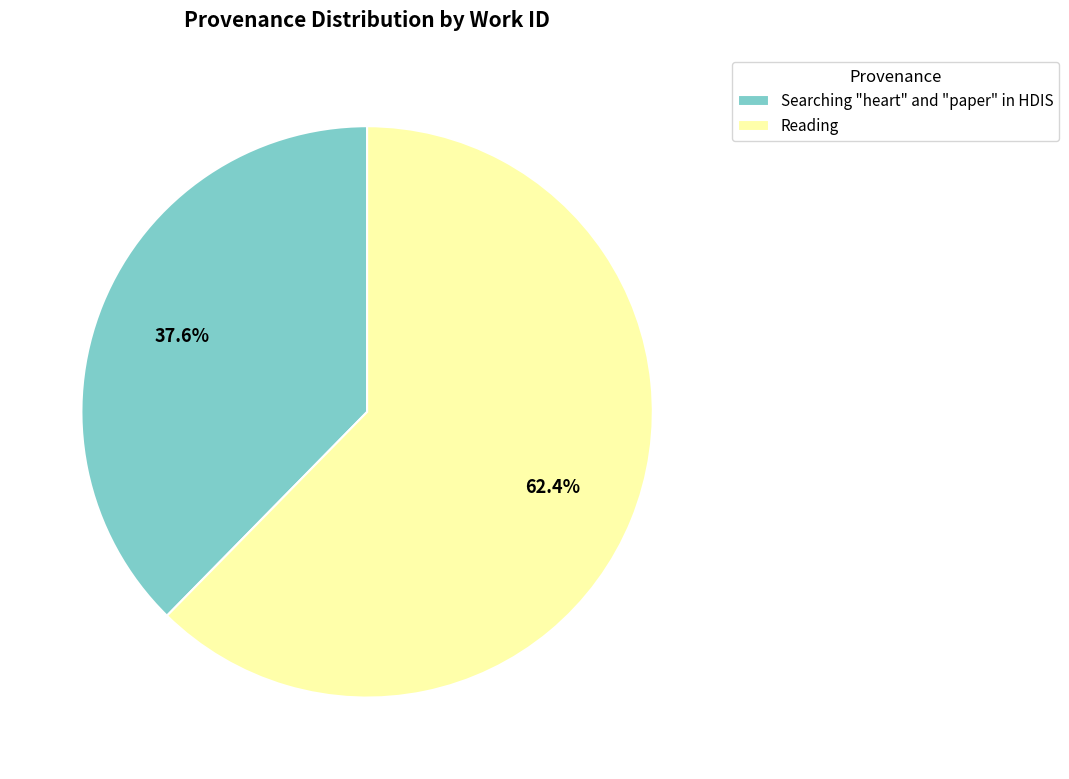

The Searching "heart" and "paper" in HDIS slice represents 46% of the pie. True or false?

False